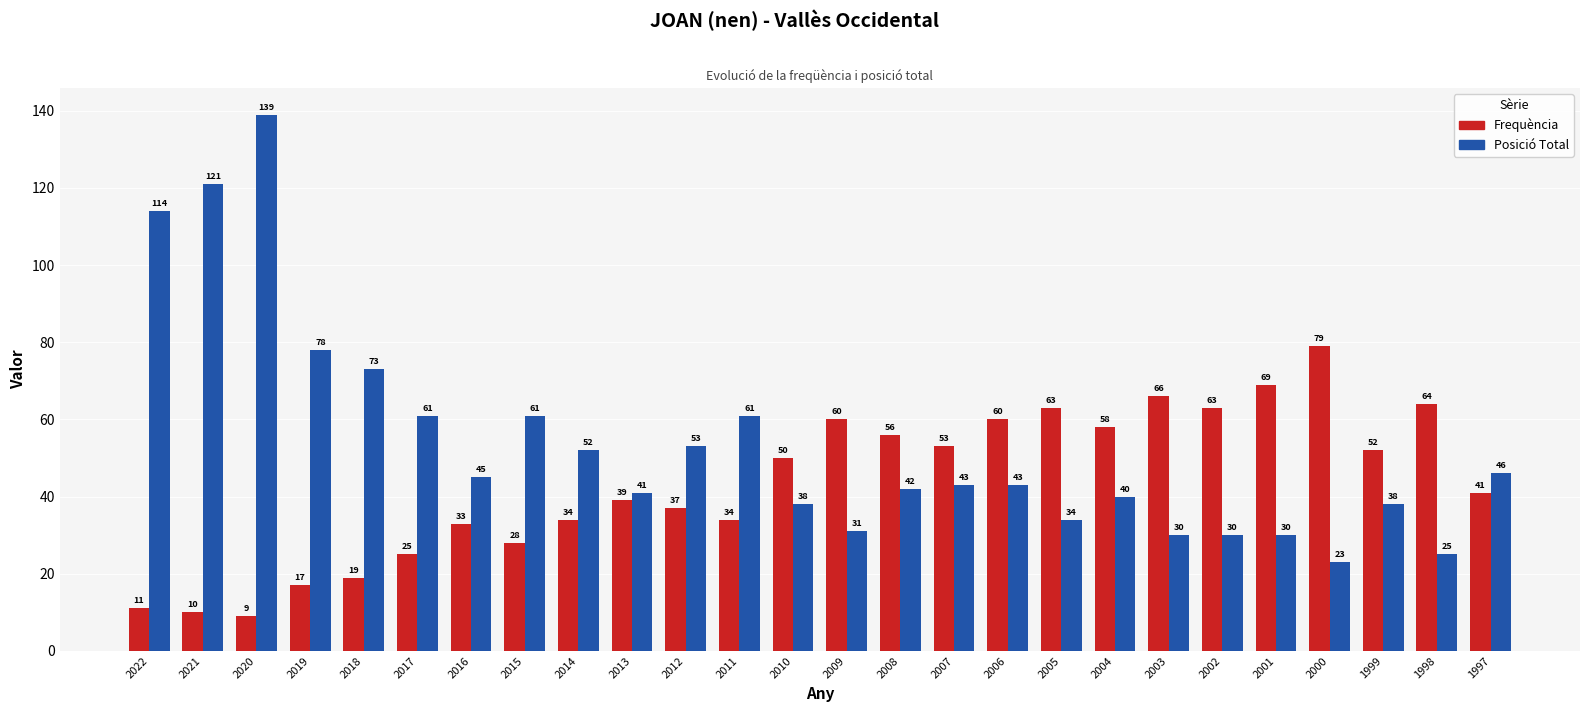

Reading right to left, what are all the values shown in this chart?

Frequència: 1997=41	1998=64	1999=52	2000=79	2001=69	2002=63	2003=66	2004=58	2005=63	2006=60	2007=53	2008=56	2009=60	2010=50	2011=34	2012=37	2013=39	2014=34	2015=28	2016=33	2017=25	2018=19	2019=17	2020=9	2021=10	2022=11
Posició Total: 1997=46	1998=25	1999=38	2000=23	2001=30	2002=30	2003=30	2004=40	2005=34	2006=43	2007=43	2008=42	2009=31	2010=38	2011=61	2012=53	2013=41	2014=52	2015=61	2016=45	2017=61	2018=73	2019=78	2020=139	2021=121	2022=114